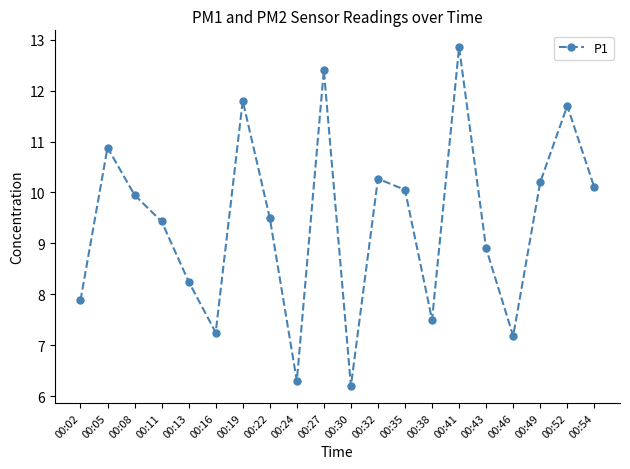

Approximately how many times larger is the value at 00:02 compared to 00:08?

0.8